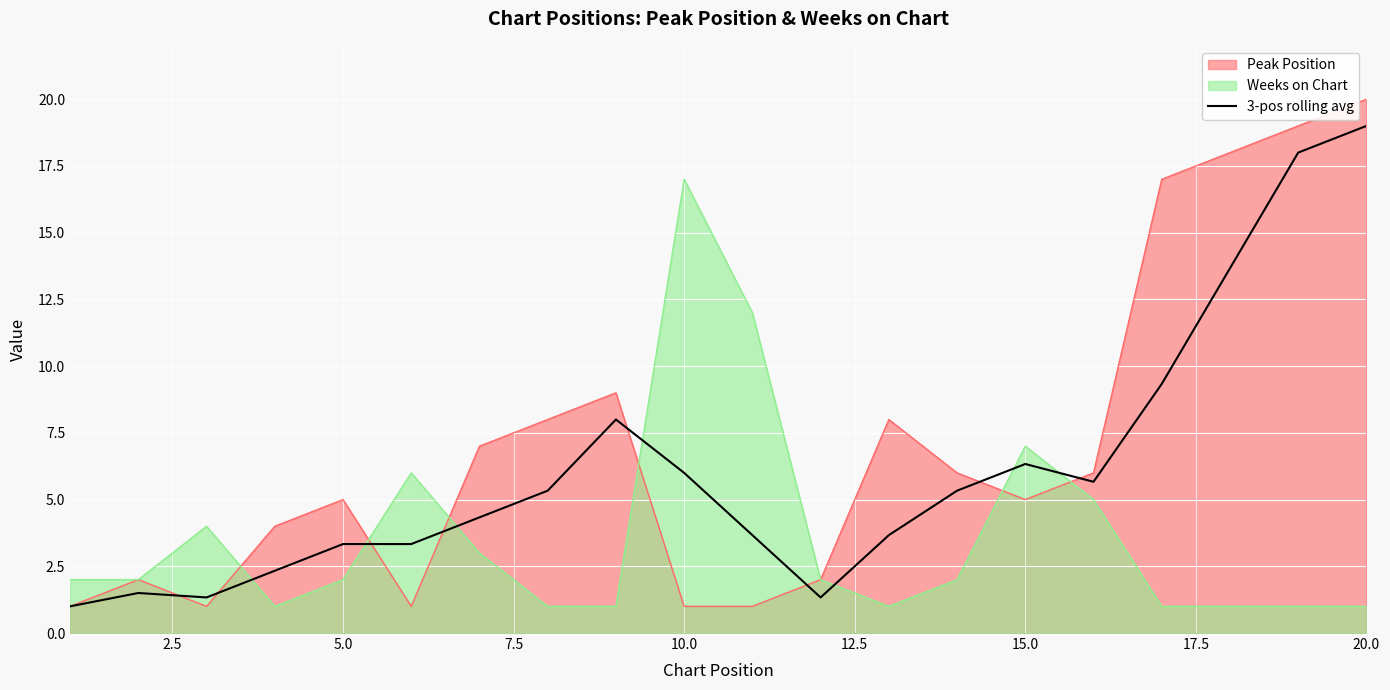

Rank the series at 5.0 from highest to lowest value.

Peak Position, 3-pos rolling avg, Weeks on Chart